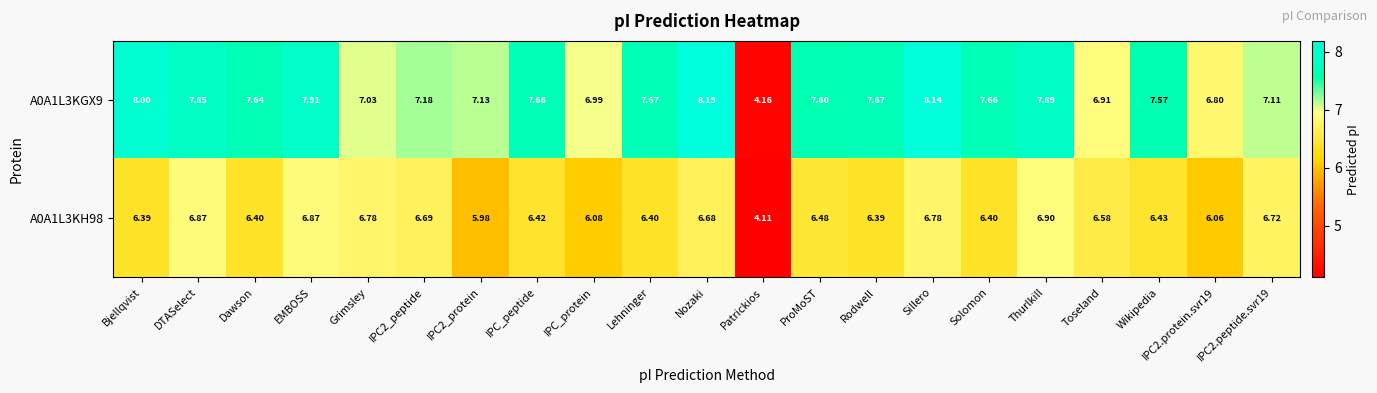

At which label does A0A1L3KH98 first exceed 6?

Bjellqvist